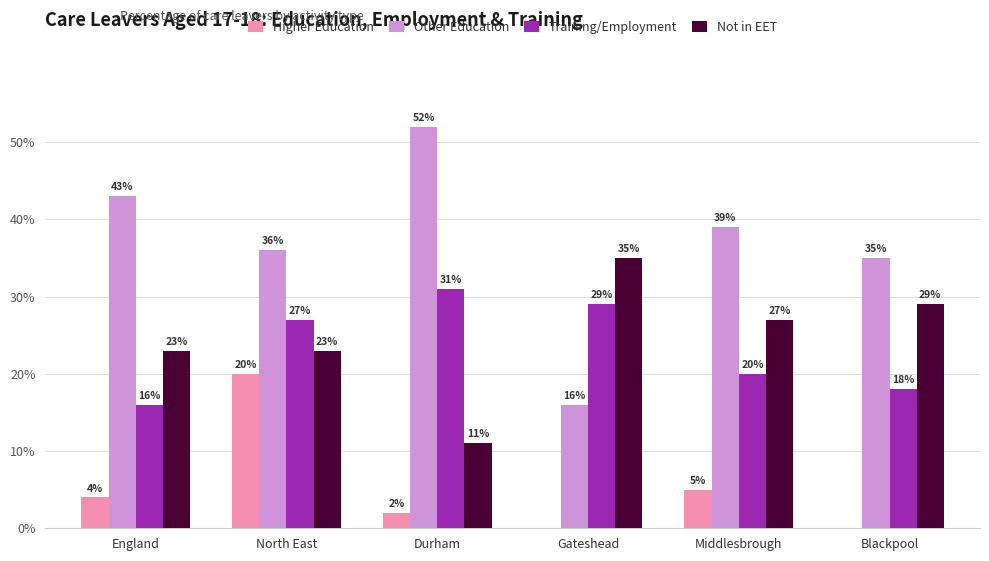

The value of Other Education at Gateshead is 16. True or false?

True